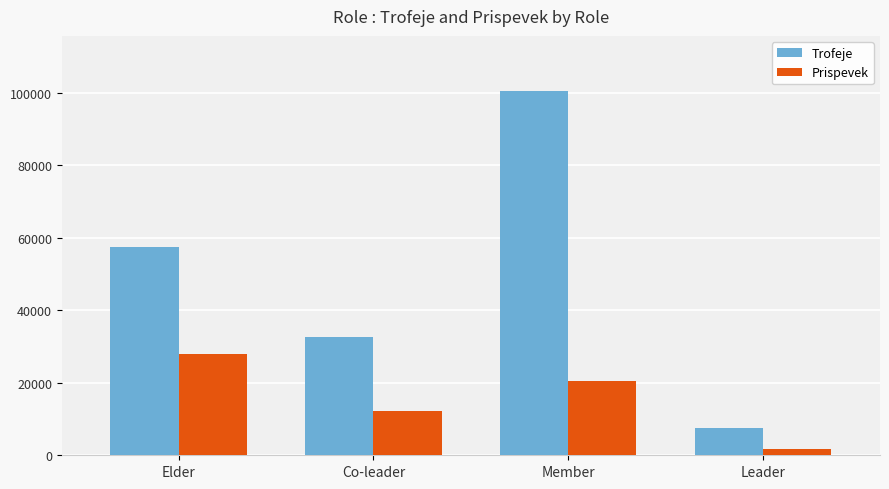

What is the difference between the second highest and second lowest values in the Prispevek series?

8334